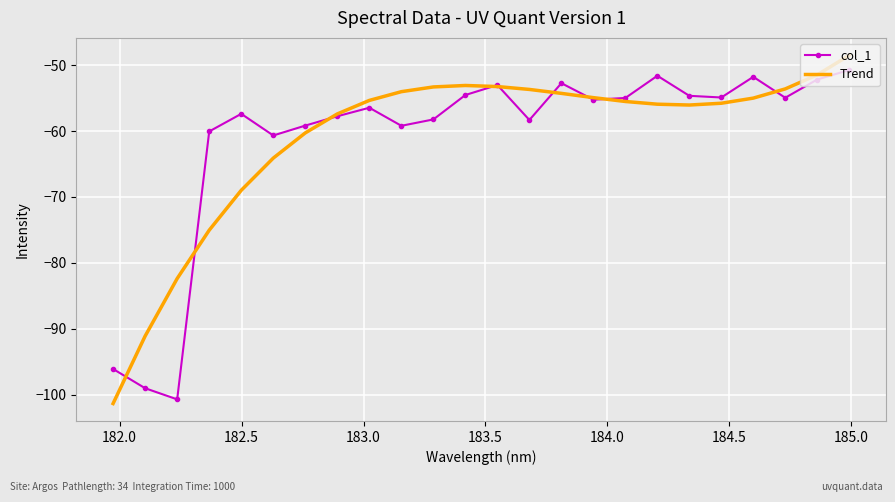

What is the difference between the second highest and minimum values in the Trend series?

49.9